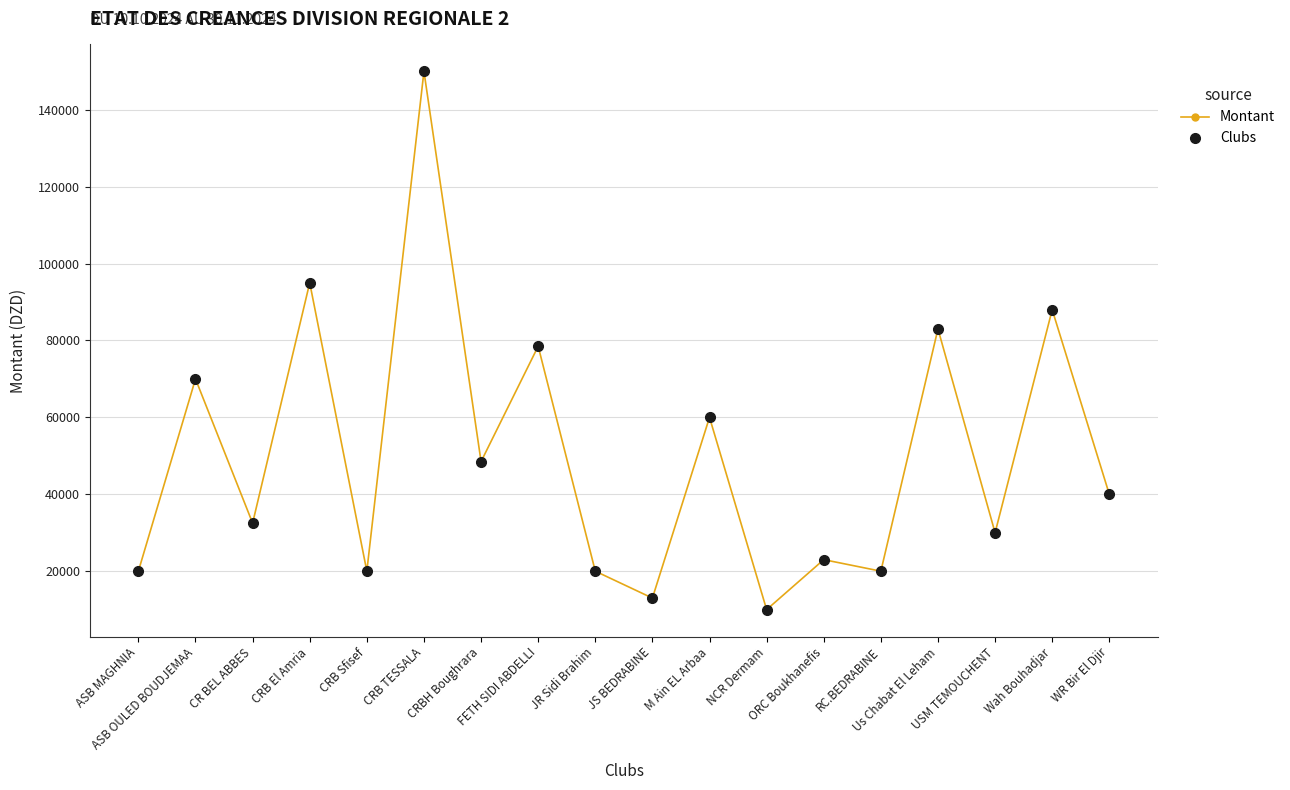

Does the chart have visible grid lines?

Yes